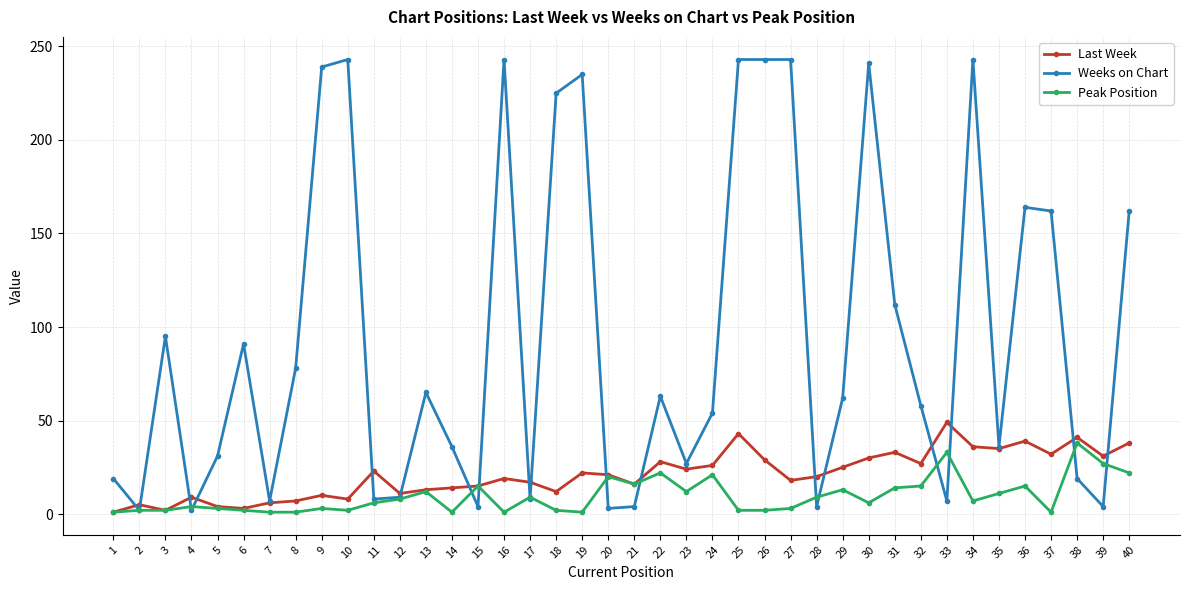

What is the sum of all Peak Position values?

385